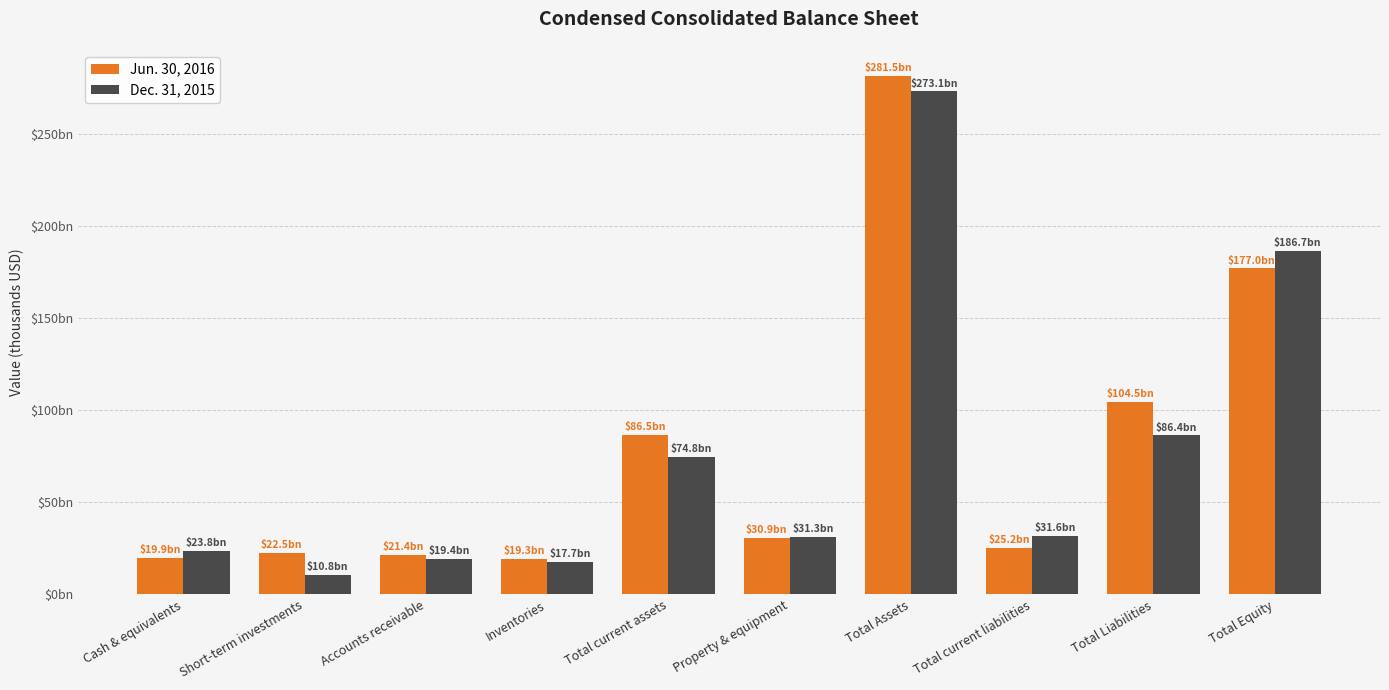

Is the value of Dec. 31, 2015 at Total Assets greater than the value of Jun. 30, 2016 at Total Liabilities?

Yes